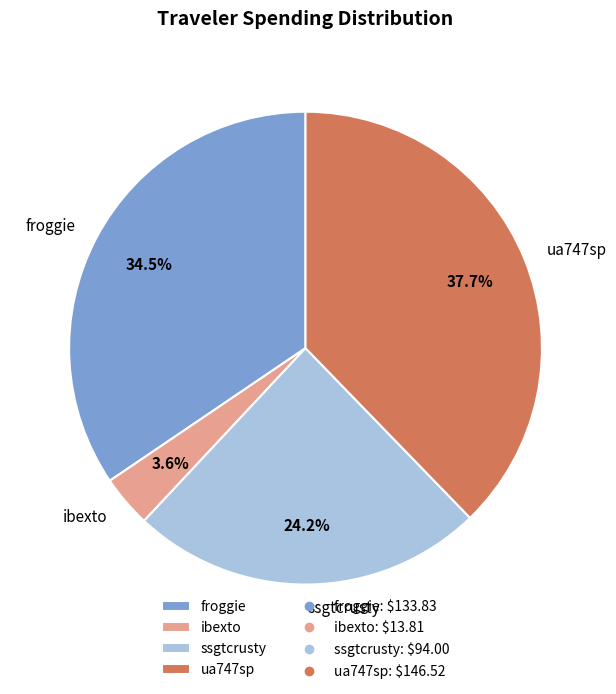

To the nearest percent, what percentage of the pie is ua747sp?

38%